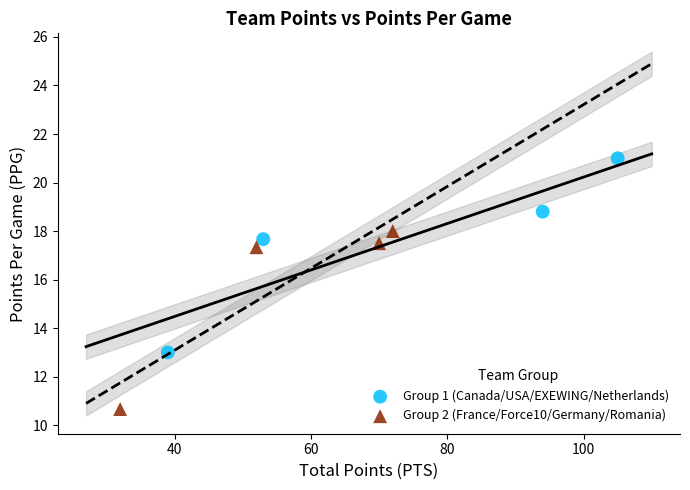

Which series has the largest Y range (max minus min)?

Group 1 (Canada/USA/EXEWING/Netherlands)